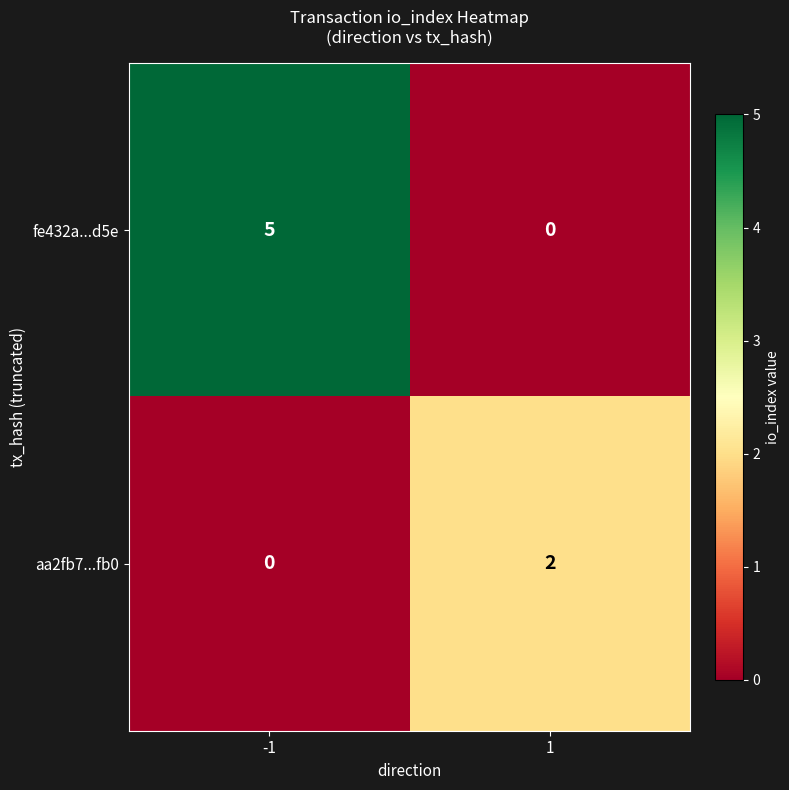

Which series has the largest total across all categories?

fe432a...d5e